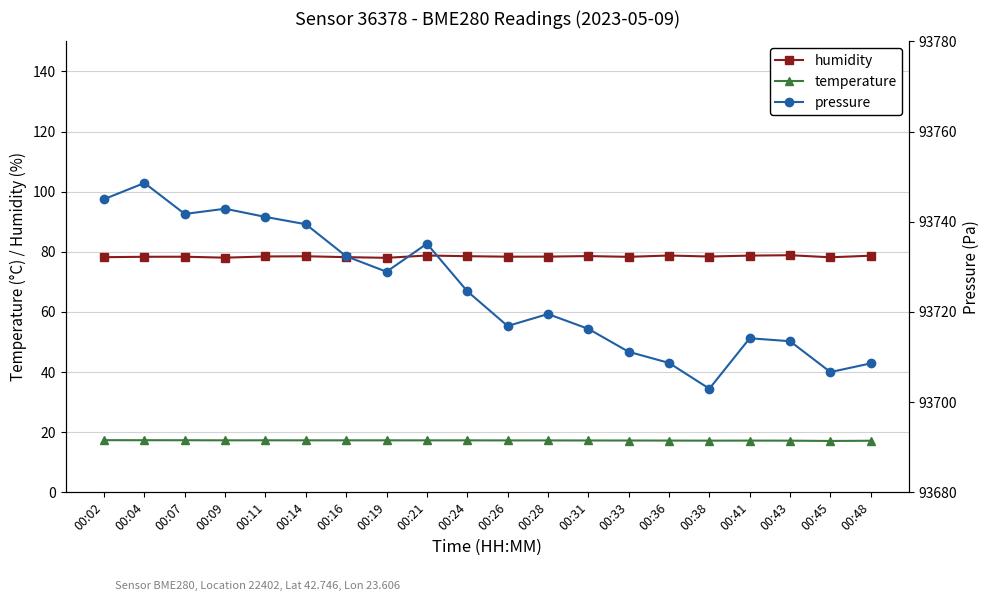

The value of pressure at 00:21 is 162697.1. True or false?

False